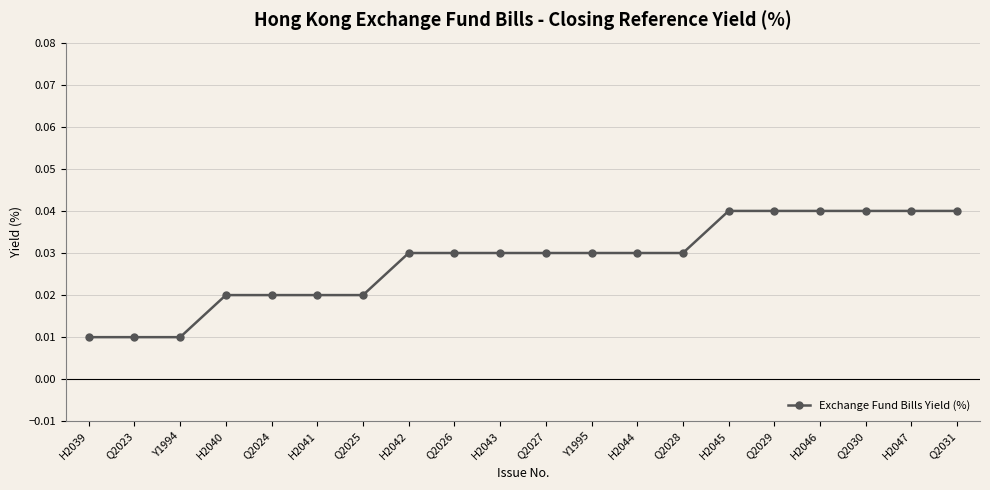

How many lines are shown in the chart?

1